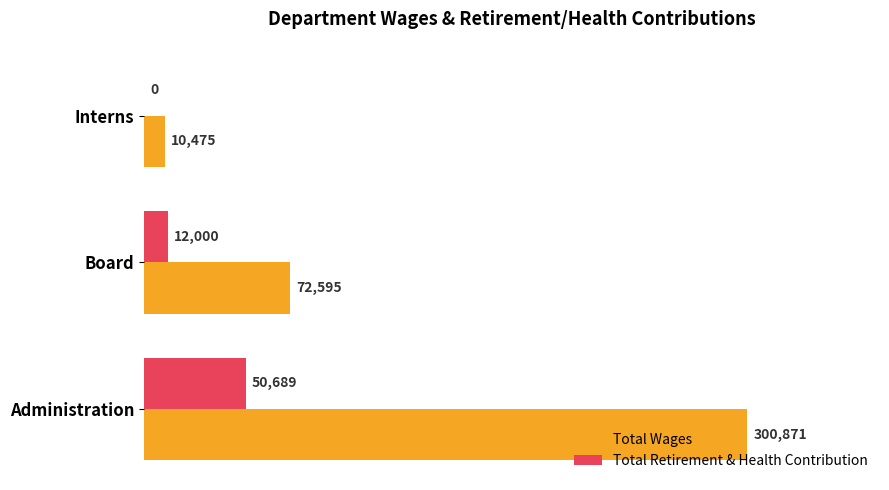

The value of Total Retirement & Health Contribution at Administration is 10464. True or false?

False